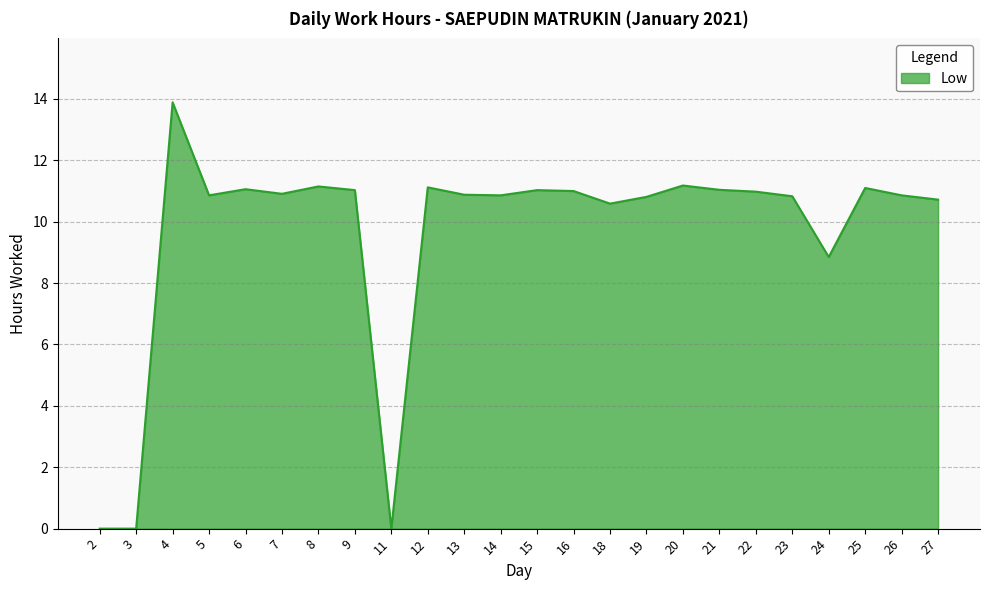

Approximately how many times larger is the value at 25 compared to 5?

1.0